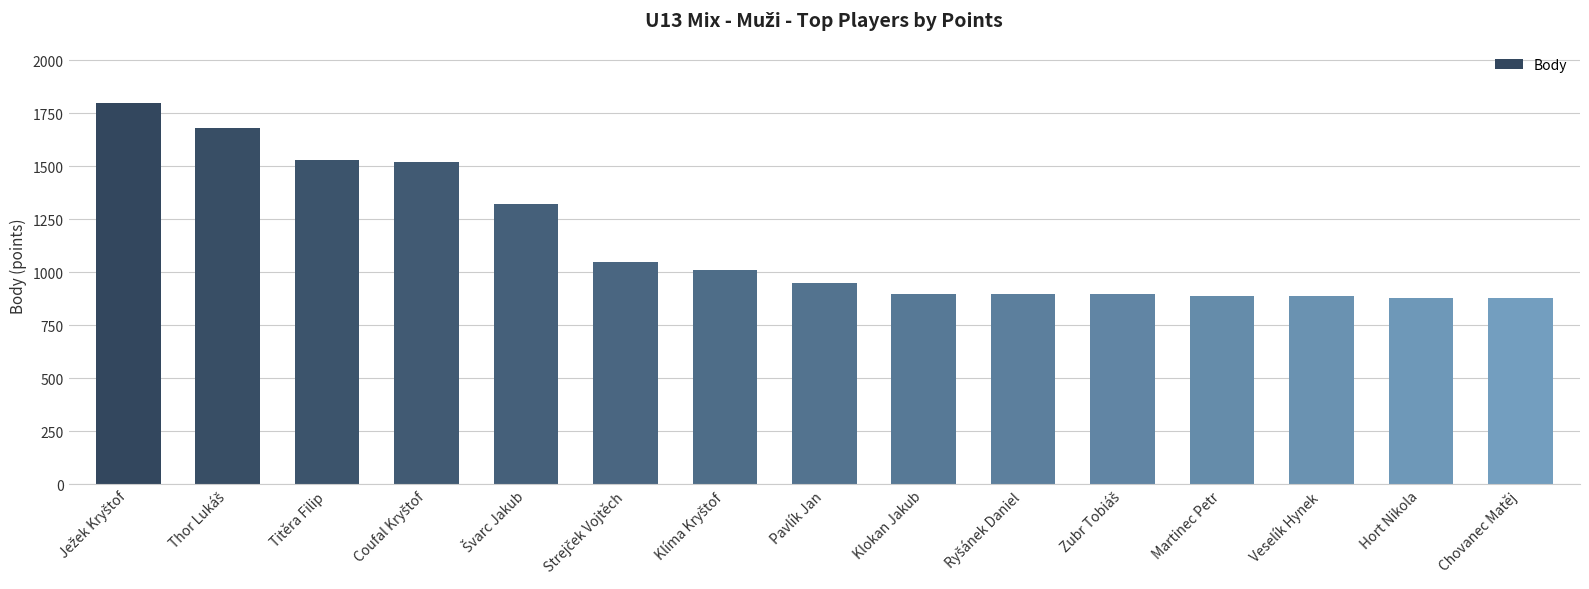

What is the value of the 8th bar from the left?

950